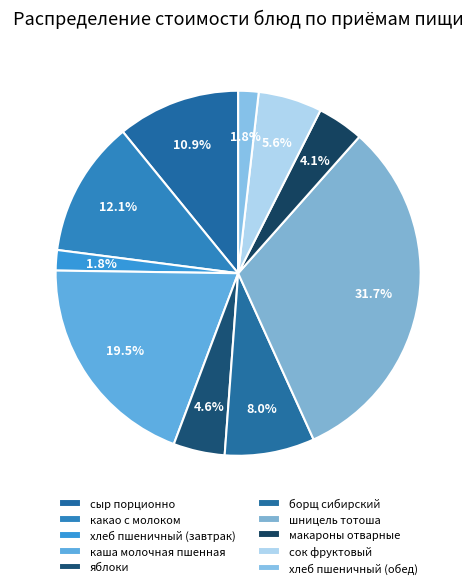

What percentage is the какао с молоком slice, to the nearest percent?

12%